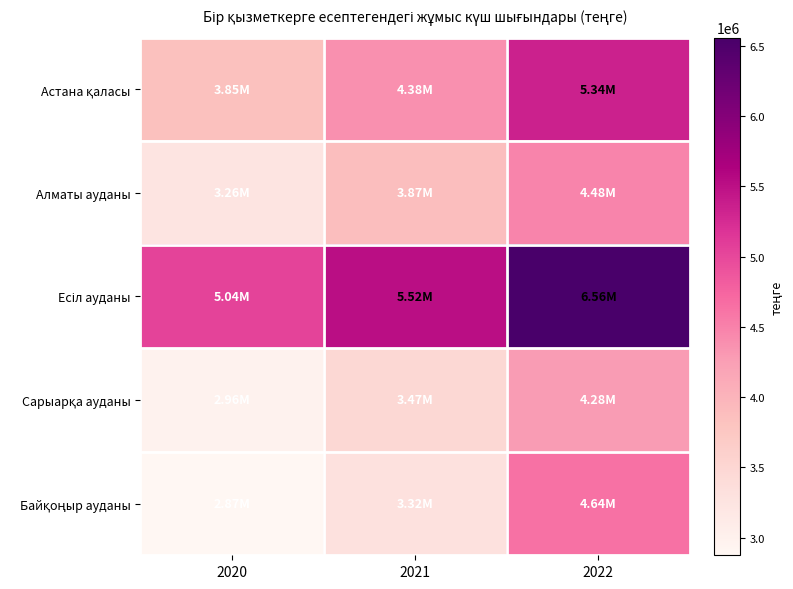

At which category is the sum across all series the highest?

2022